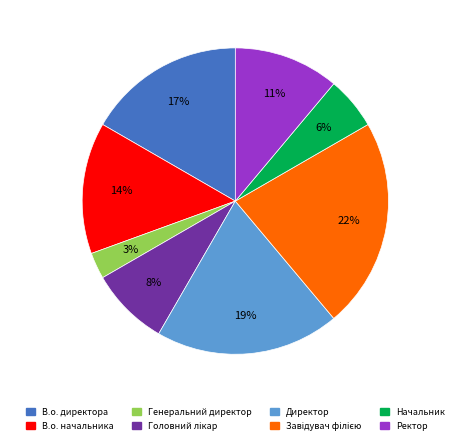

Which category has the smallest portion of the pie?

Генеральний директор